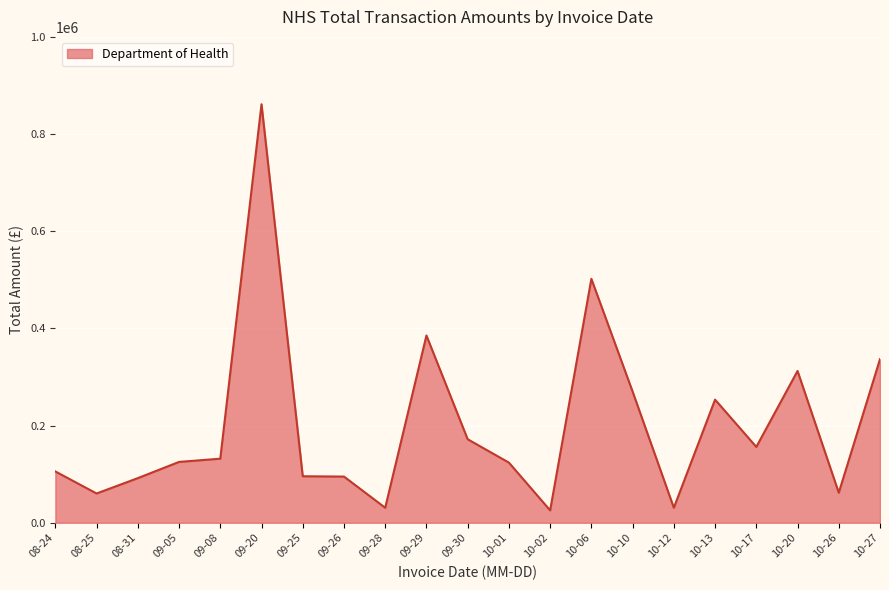

Approximately how many times larger is the value at 10-01 compared to 10-20?

0.4